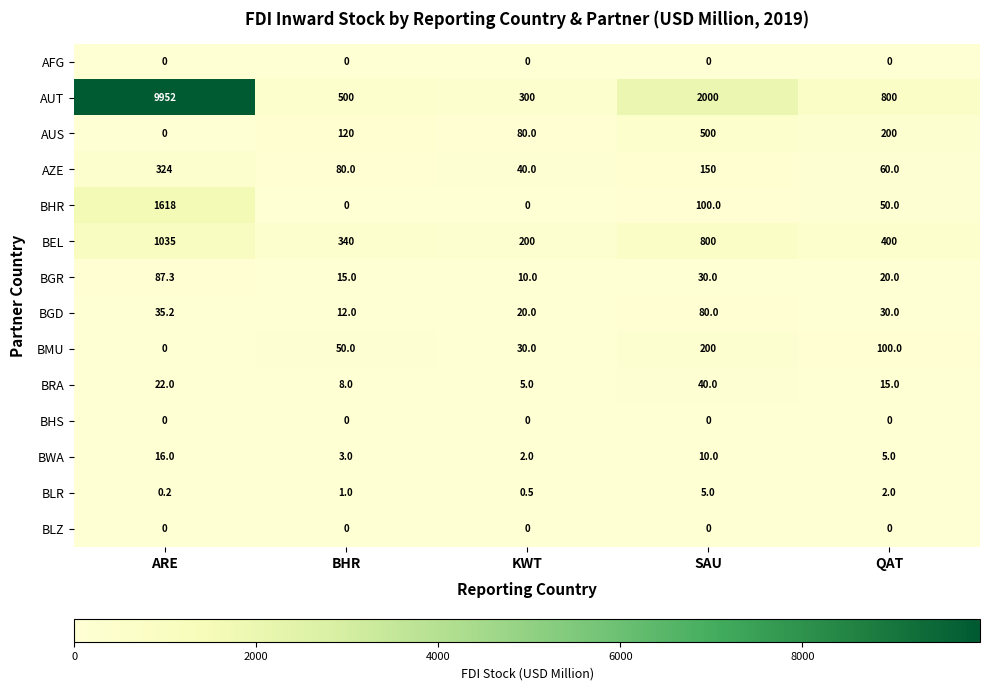

At which label does BWA reach its minimum?

KWT